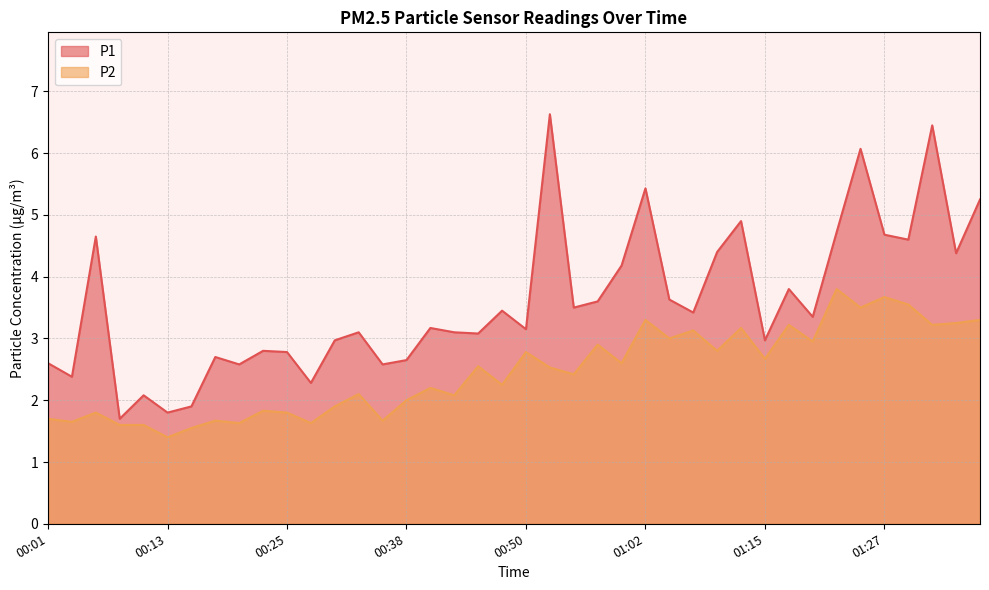

What is the label of the 28th point from the right?

00:30